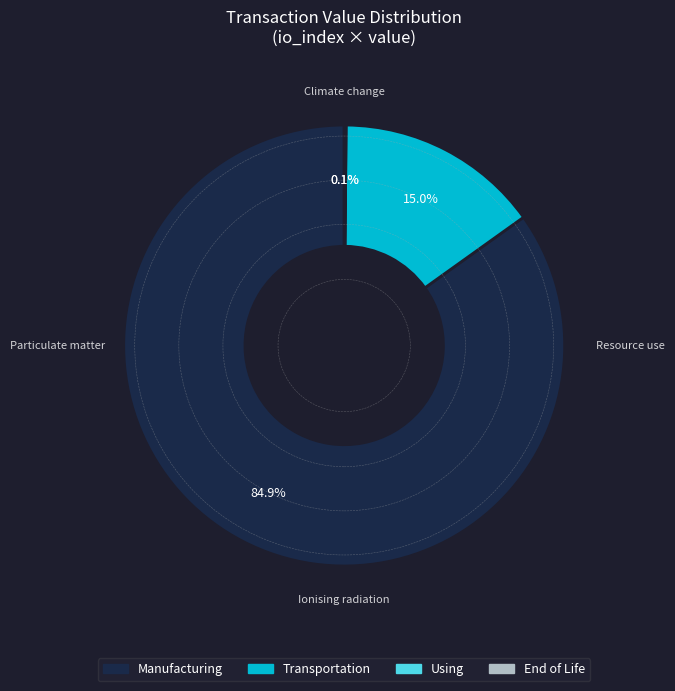

Is there any slice that represents more than half of the pie?

Yes